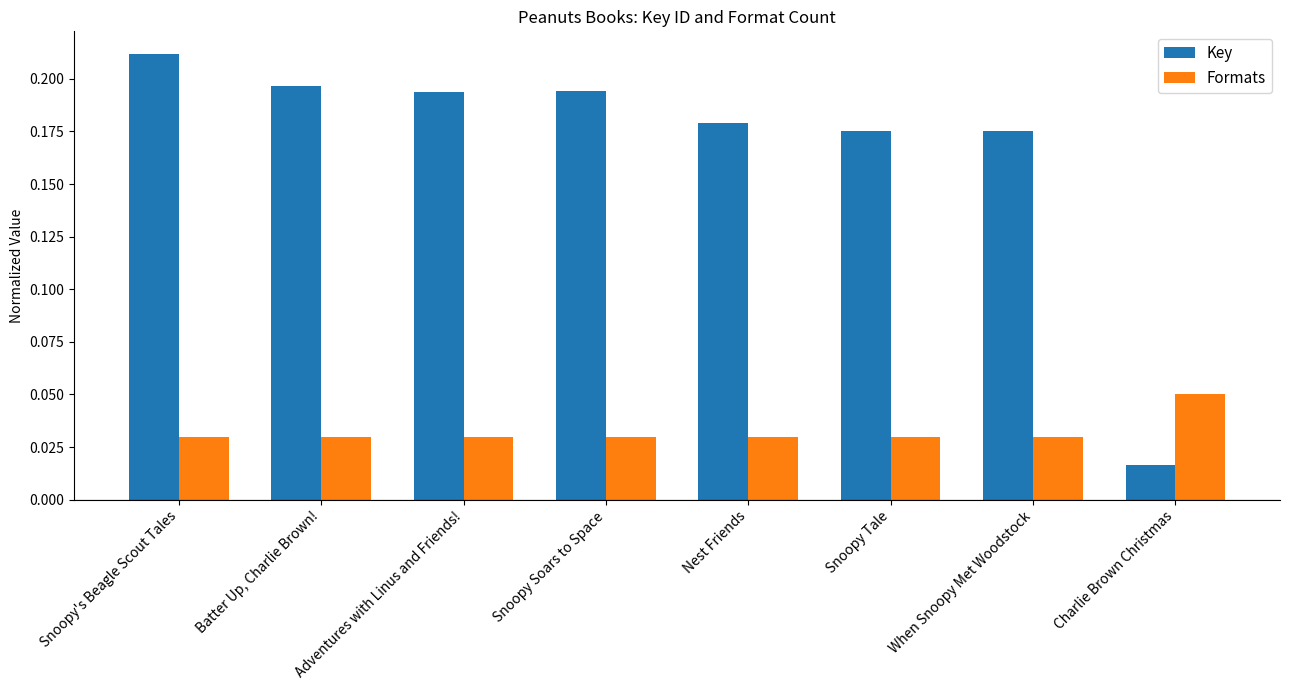

Where is Key nearest to the value 0?

Charlie Brown Christmas